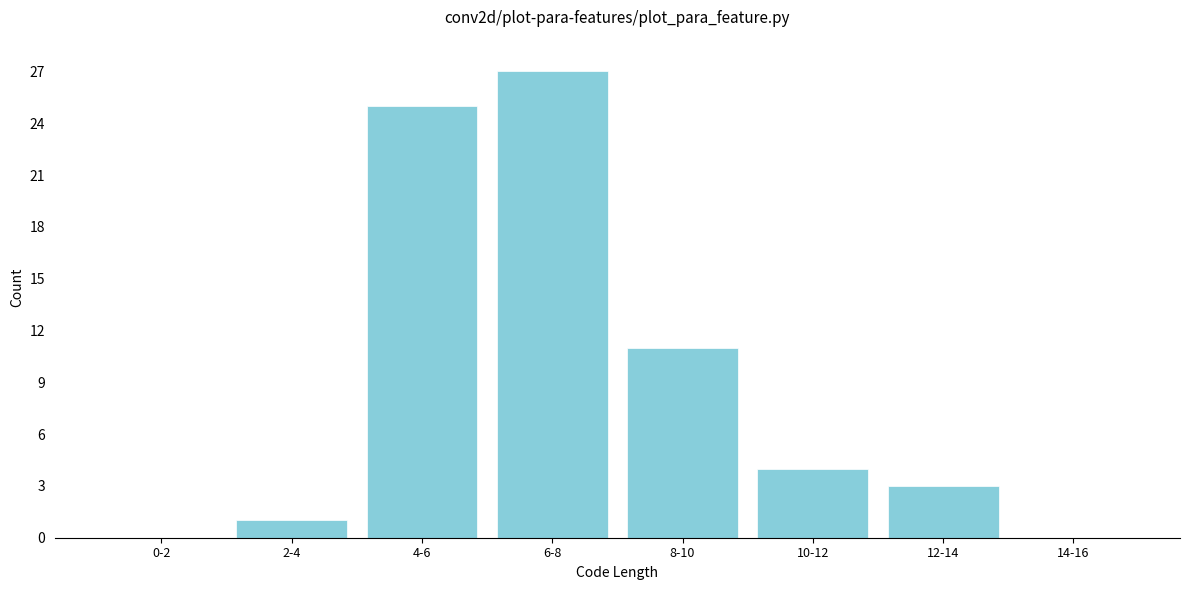

Reading right to left, extract all data points from this chart.

14-16=0	12-14=3	10-12=4	8-10=11	6-8=27	4-6=25	2-4=1	0-2=0